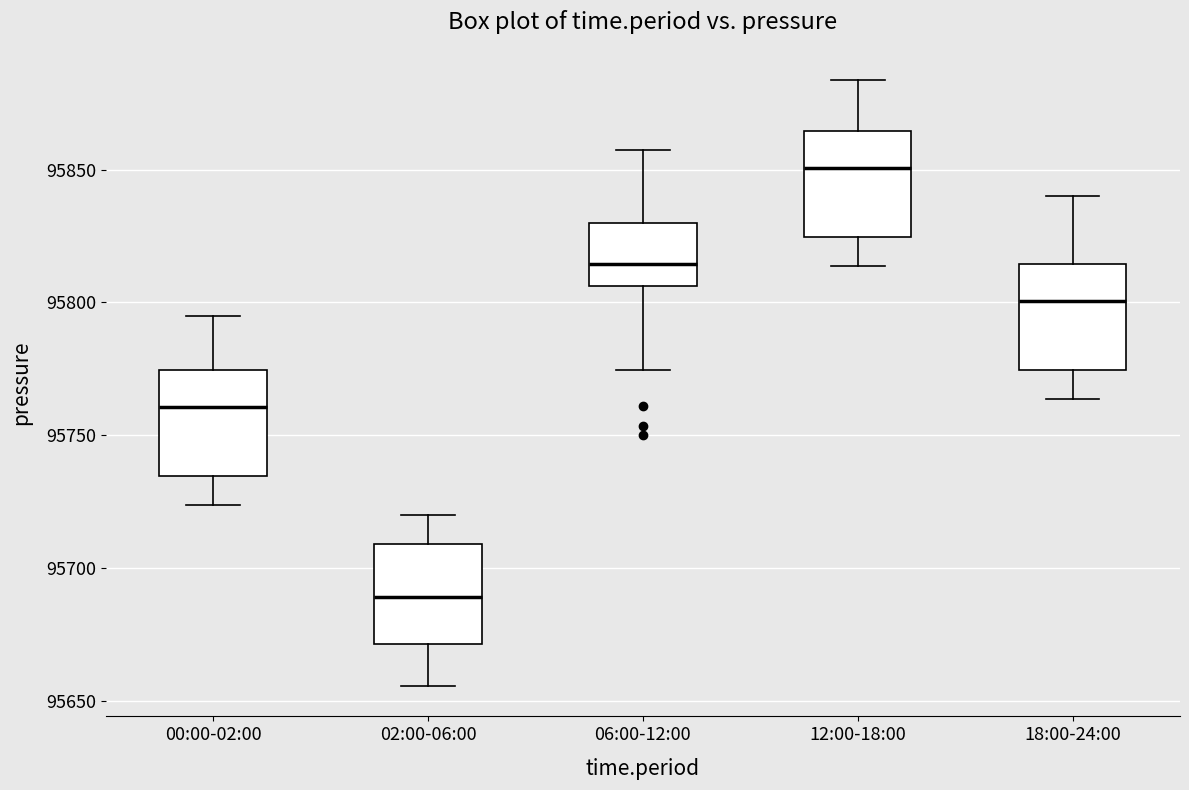

Where does the lower whisker of the box for 18:00-24:00 end on the y-axis? The values are not printed on the chart, so give them approximately, as read against the axis.

95765